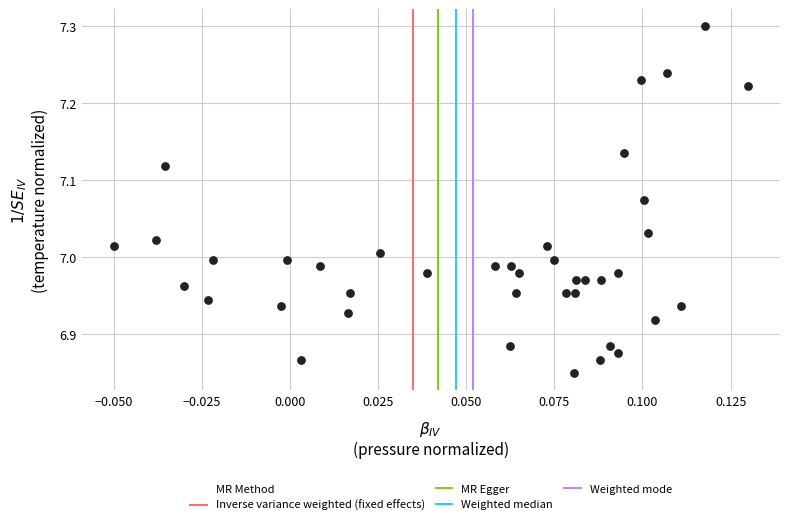

How many points are shown in the scatter plot?

40